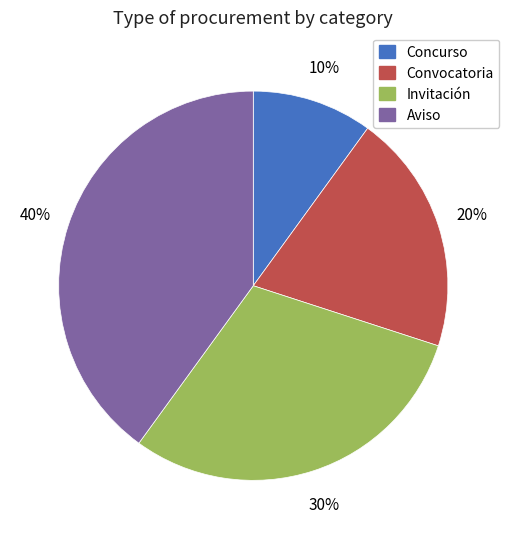

Is Aviso the majority of the pie?

No